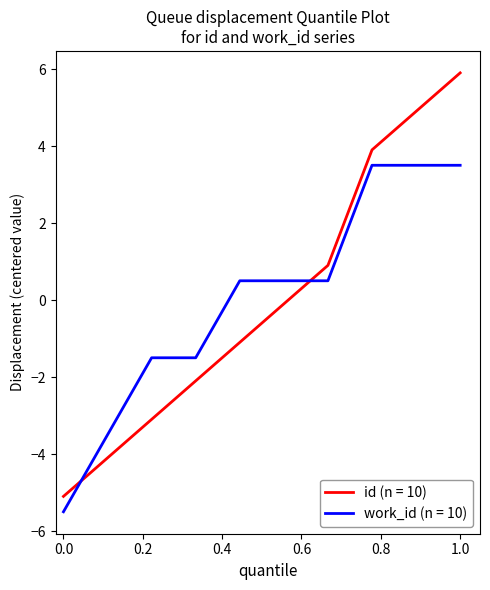

List the series in order of their peak value, lowest first.

work_id (n = 10), id (n = 10)